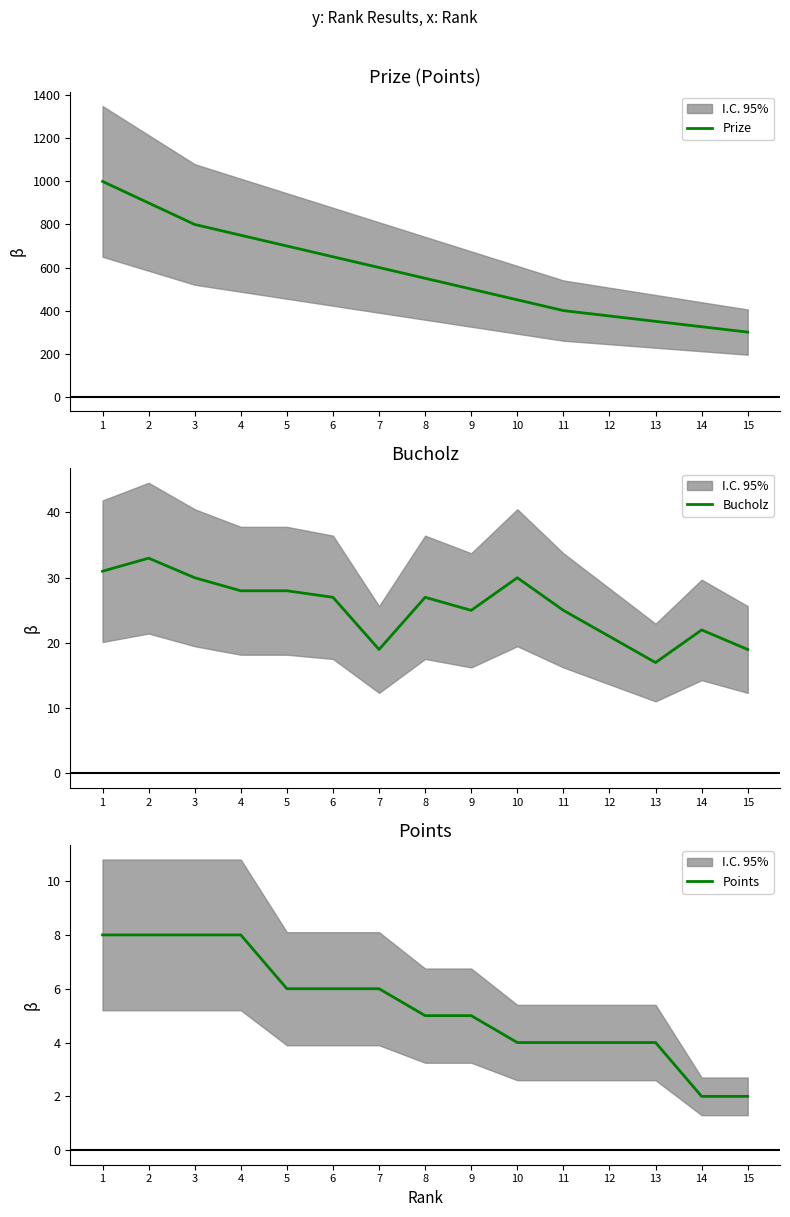

True or false: Points and Bucholz intersect in this chart.

False